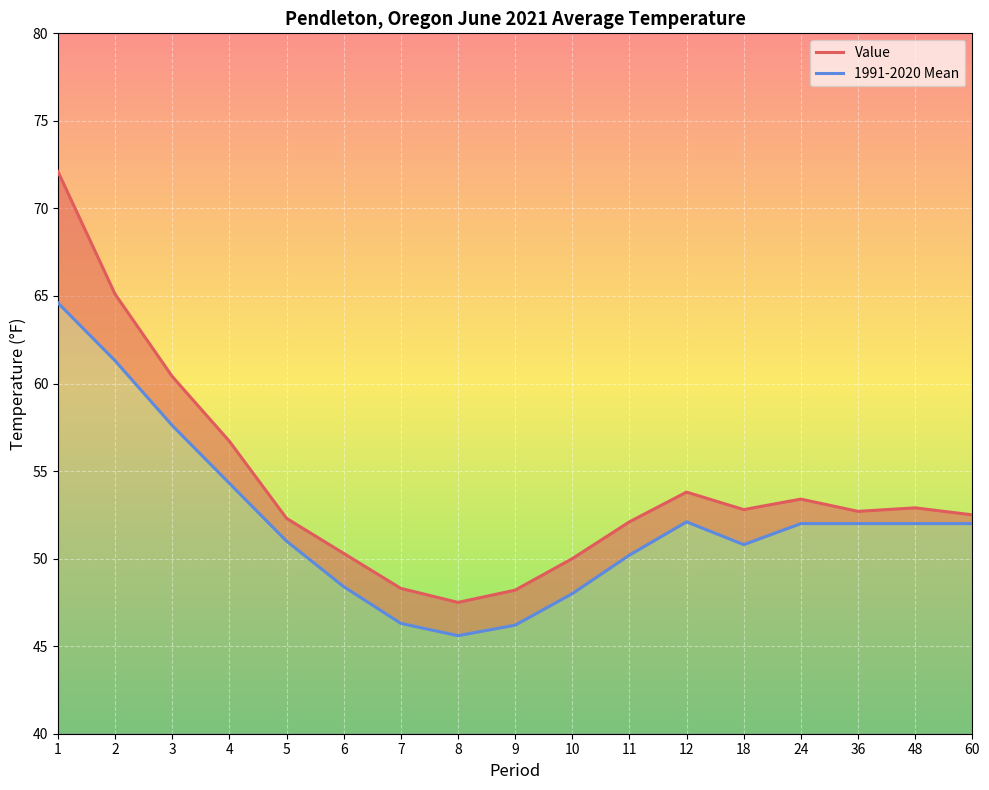

How many interior local valleys does the 1991-2020 Mean series have?

2